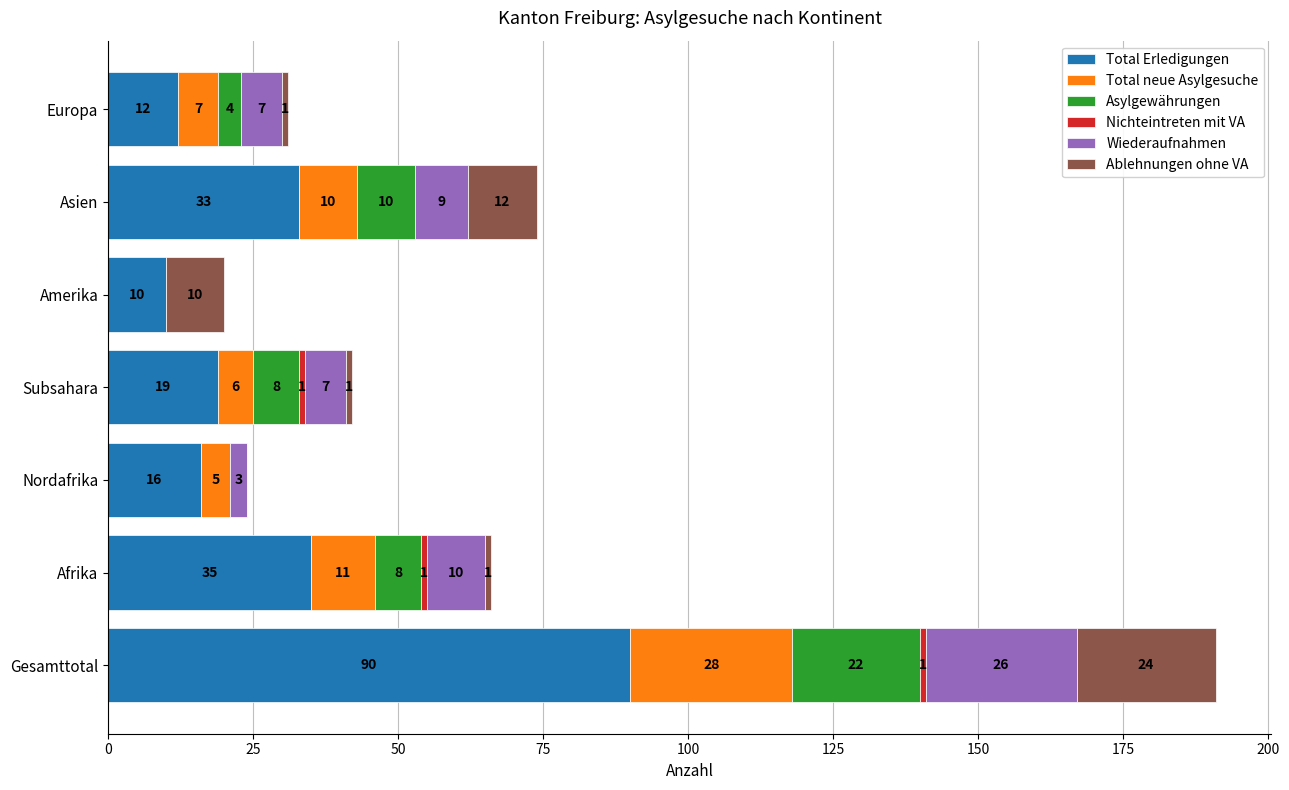

At which label does Total Erledigungen reach its peak?

Gesamttotal